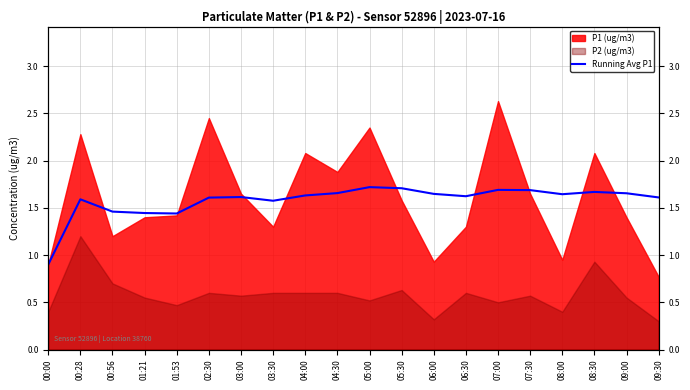

Is it true that the value at 01:21 is 1.9?

False